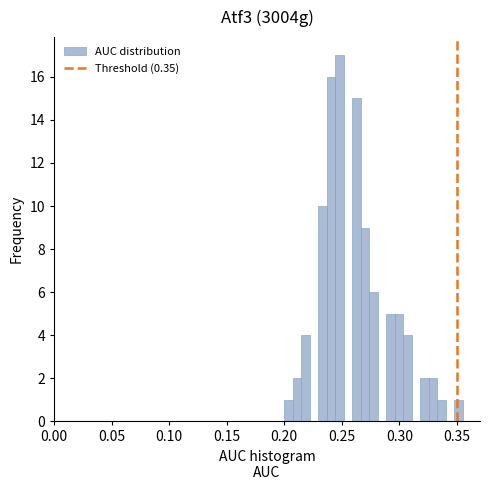

Around what value on the x-axis is the tallest bar? Give the approximate position of its centre, as read against the axis.

0.250